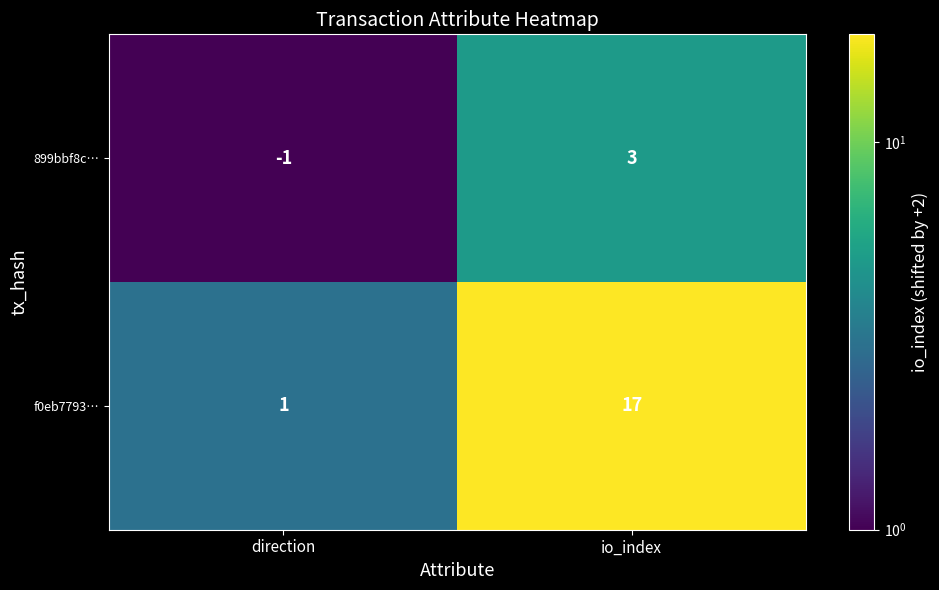

Which series has the largest total across all categories?

f0eb7793…